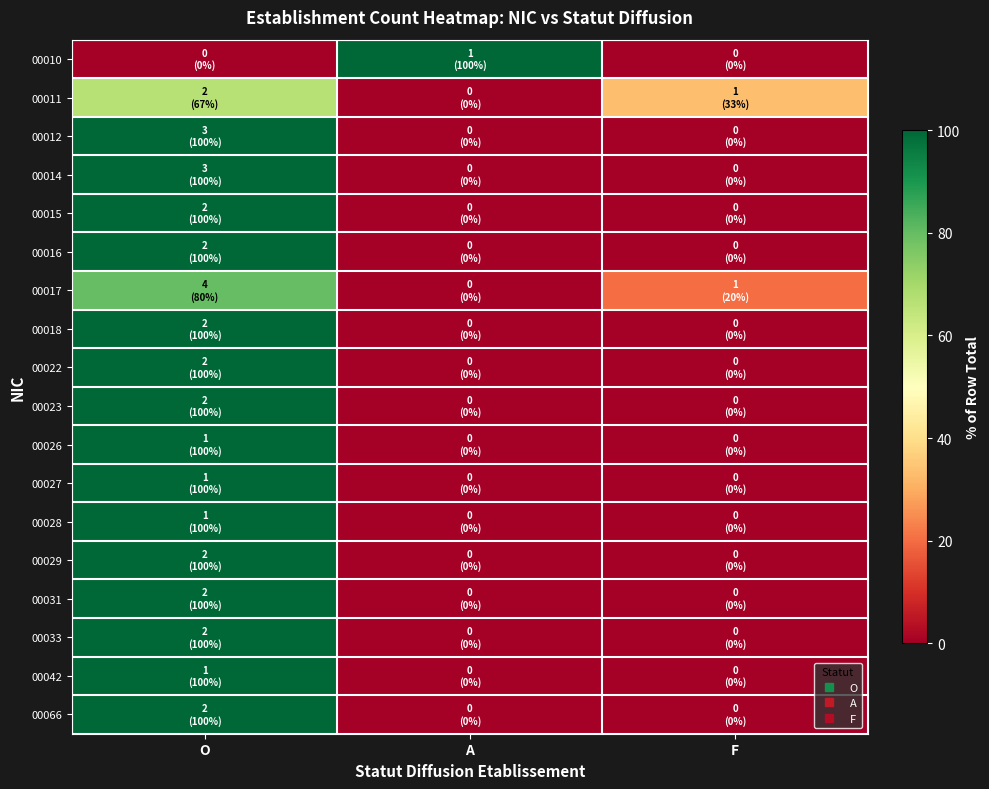

Reading left to right, list all the values displayed in this chart.

00010: O=0.0	A=100.0	F=0.0
00011: O=66.7	A=0.0	F=33.3
00012: O=100.0	A=0.0	F=0.0
00014: O=100.0	A=0.0	F=0.0
00015: O=100.0	A=0.0	F=0.0
00016: O=100.0	A=0.0	F=0.0
00017: O=80.0	A=0.0	F=20.0
00018: O=100.0	A=0.0	F=0.0
00022: O=100.0	A=0.0	F=0.0
00023: O=100.0	A=0.0	F=0.0
00026: O=100.0	A=0.0	F=0.0
00027: O=100.0	A=0.0	F=0.0
00028: O=100.0	A=0.0	F=0.0
00029: O=100.0	A=0.0	F=0.0
00031: O=100.0	A=0.0	F=0.0
00033: O=100.0	A=0.0	F=0.0
00042: O=100.0	A=0.0	F=0.0
00066: O=100.0	A=0.0	F=0.0